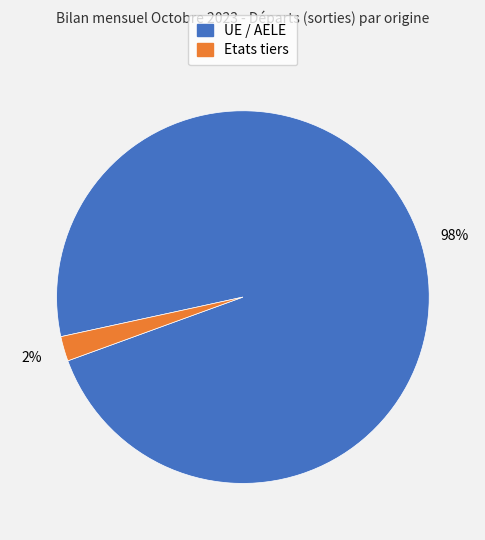

To the nearest percent, what portion does UE / AELE represent?

98%